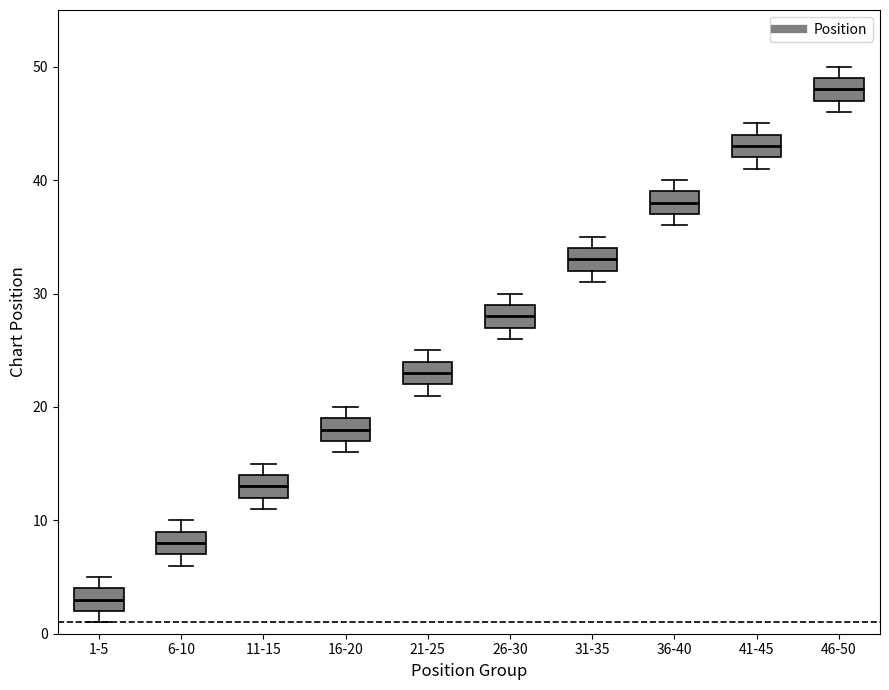

Where is the lower edge of the box for 6-10 on the y-axis? The values are not printed on the chart, so give them approximately, as read against the axis.

7